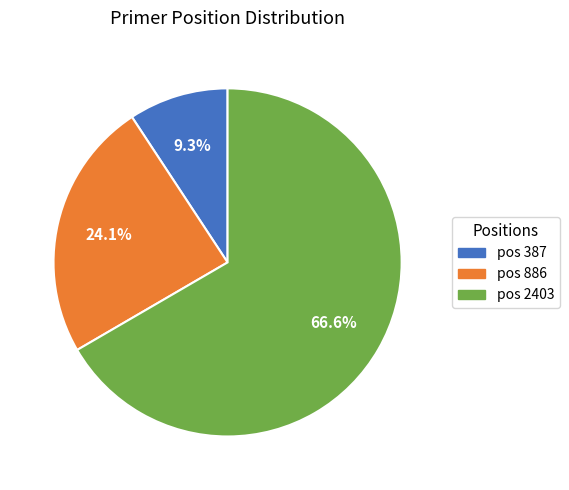

Is there a majority slice in this chart?

Yes